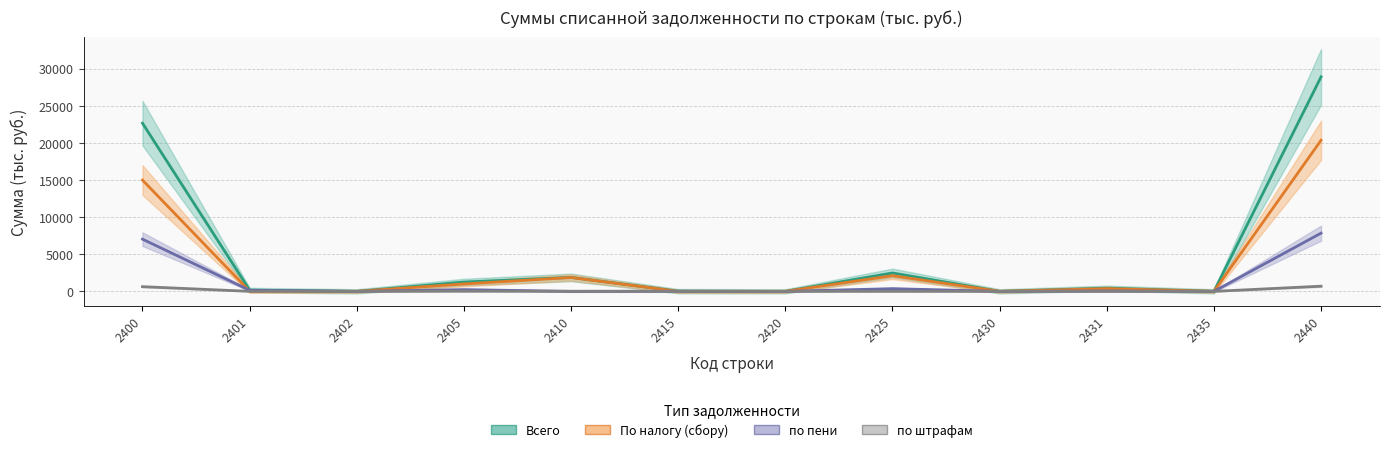

Rank the series at 2425 from lowest to highest value.

по штрафам, по пени, По налогу (сбору), Всего